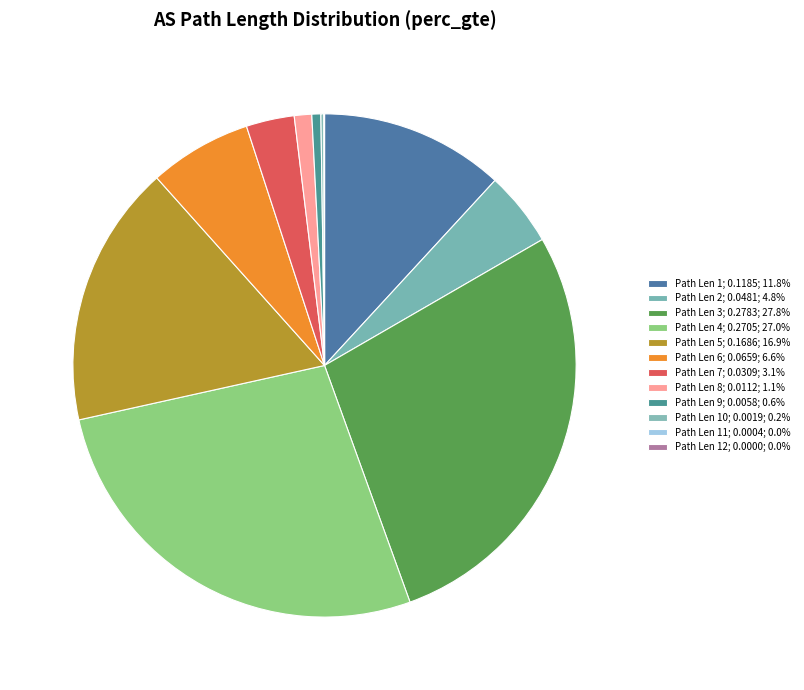

How many segments does this pie chart have?

12